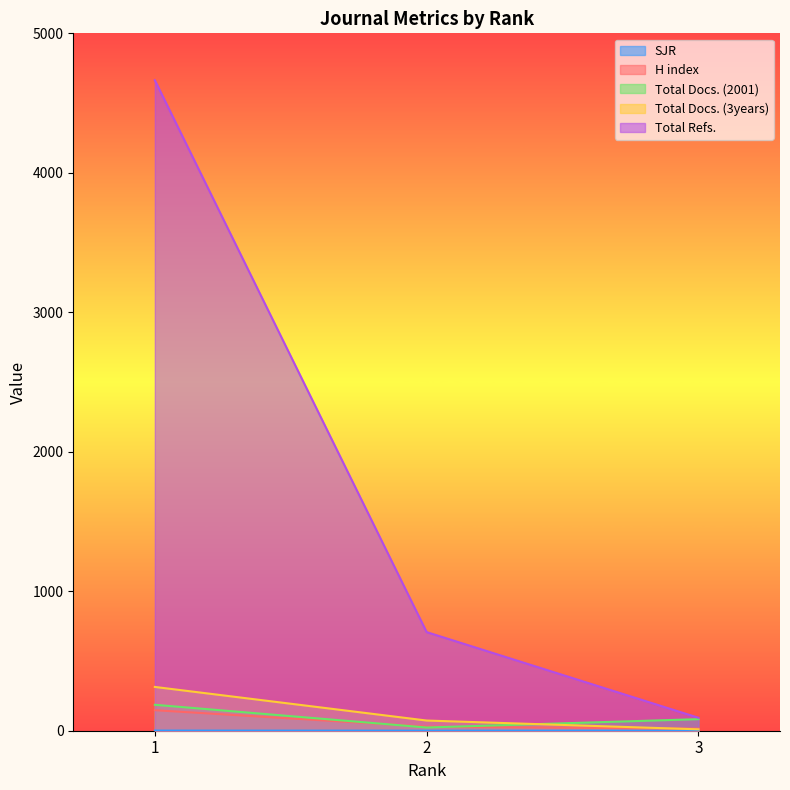

True or false: SJR has a value of 0.2 at 3.

False